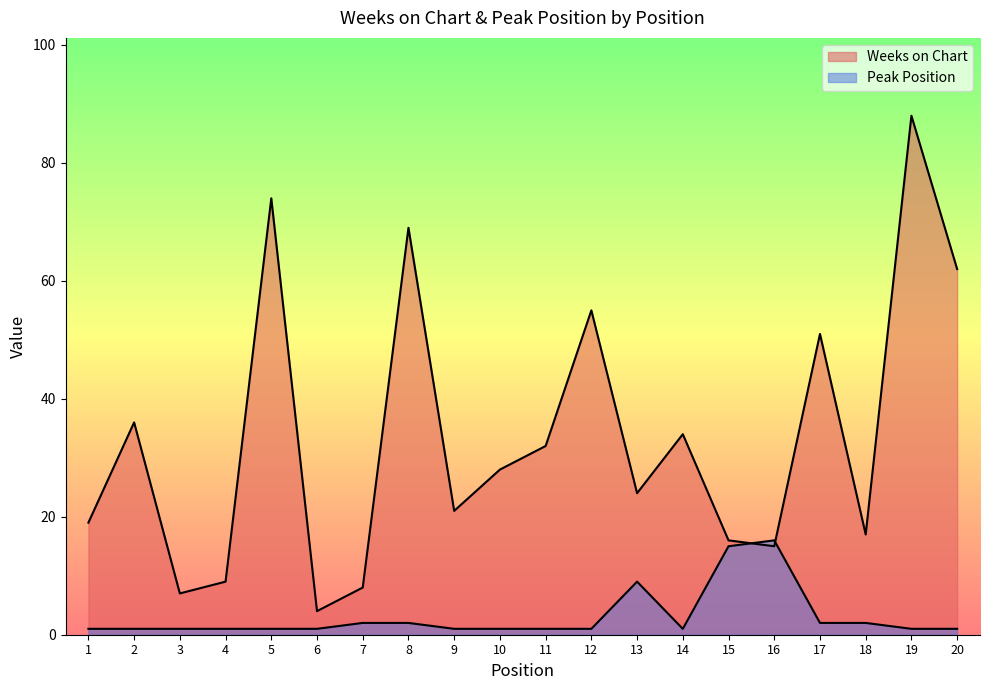

Where do Peak Position and Weeks on Chart first cross each other?

15 and 16